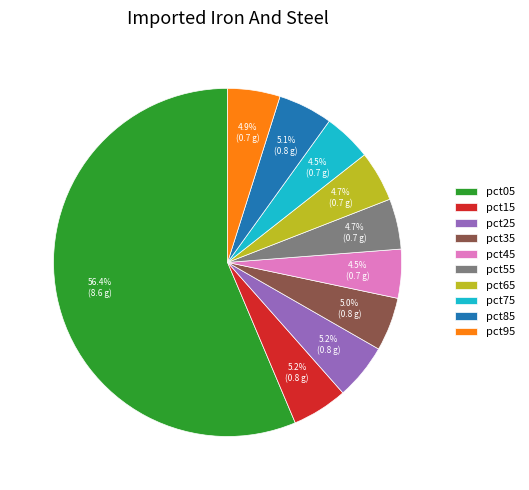

How many slices are in this pie chart?

10